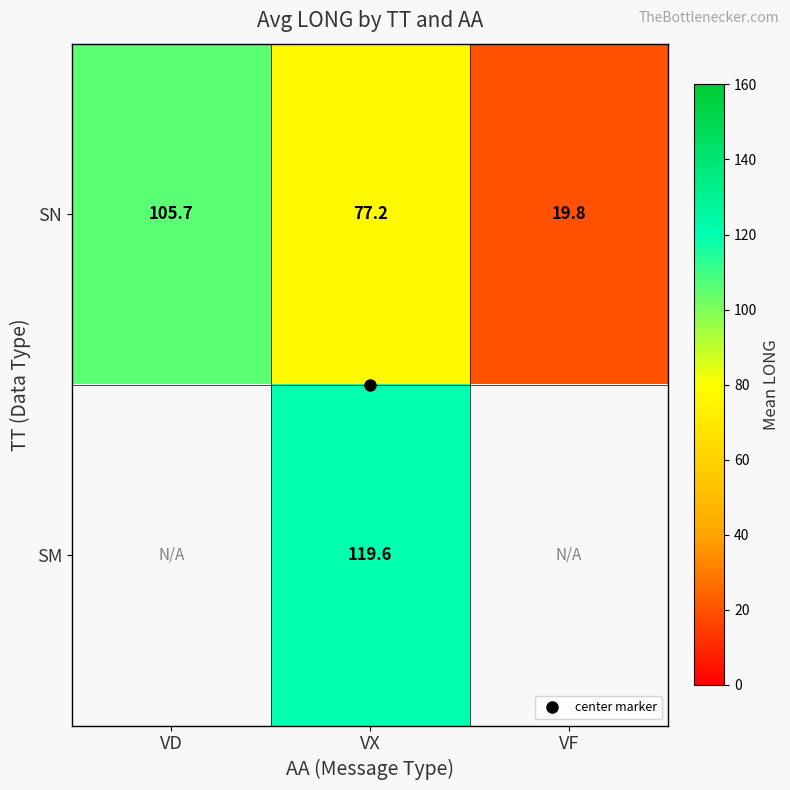

How many distinct data groups are displayed?

2